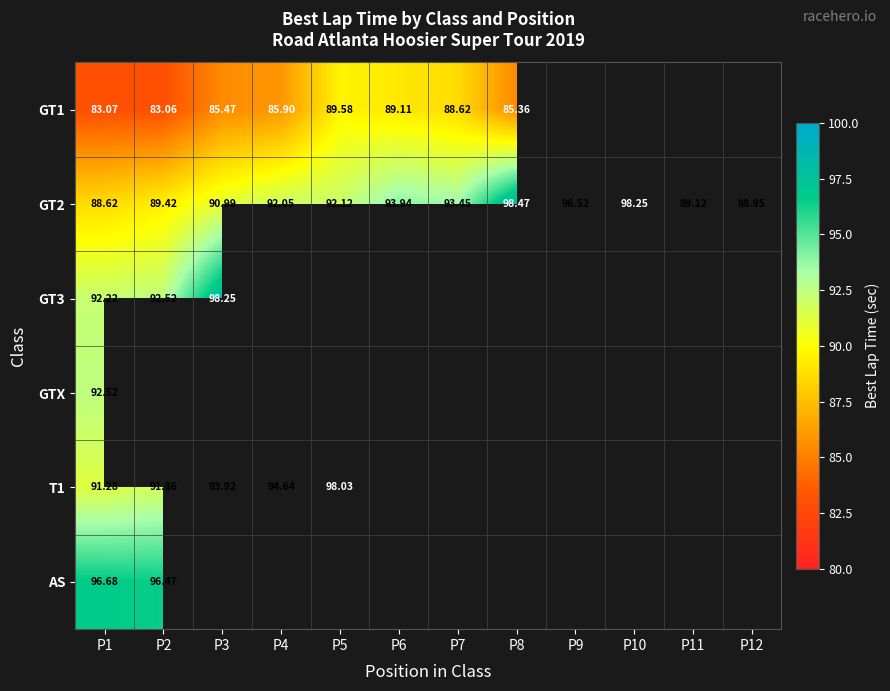

What is the greatest value displayed?

98.5